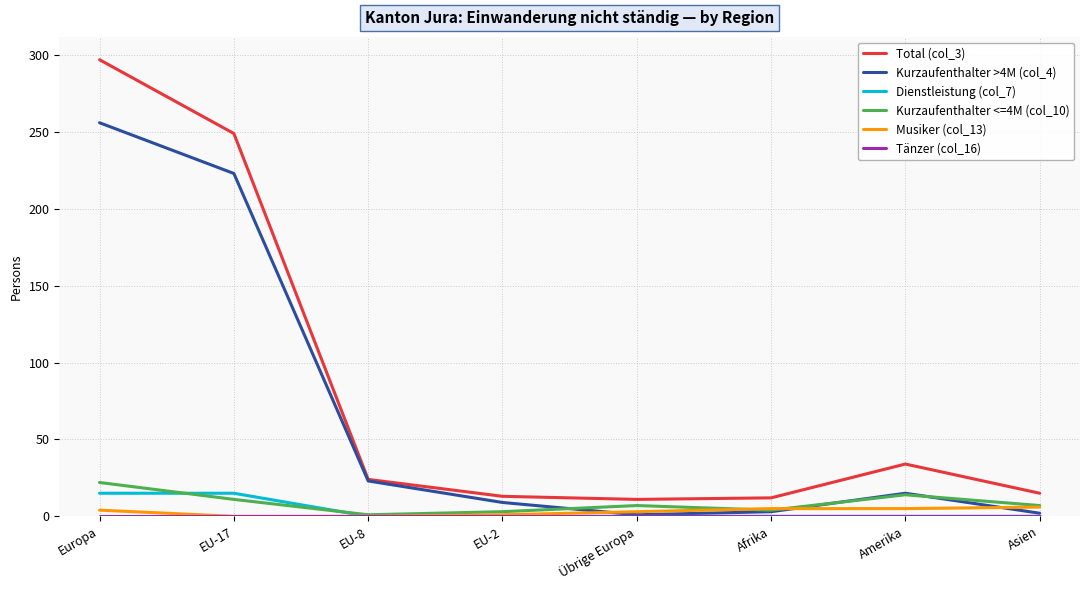

Is this an area chart (filled region under the line)?

No